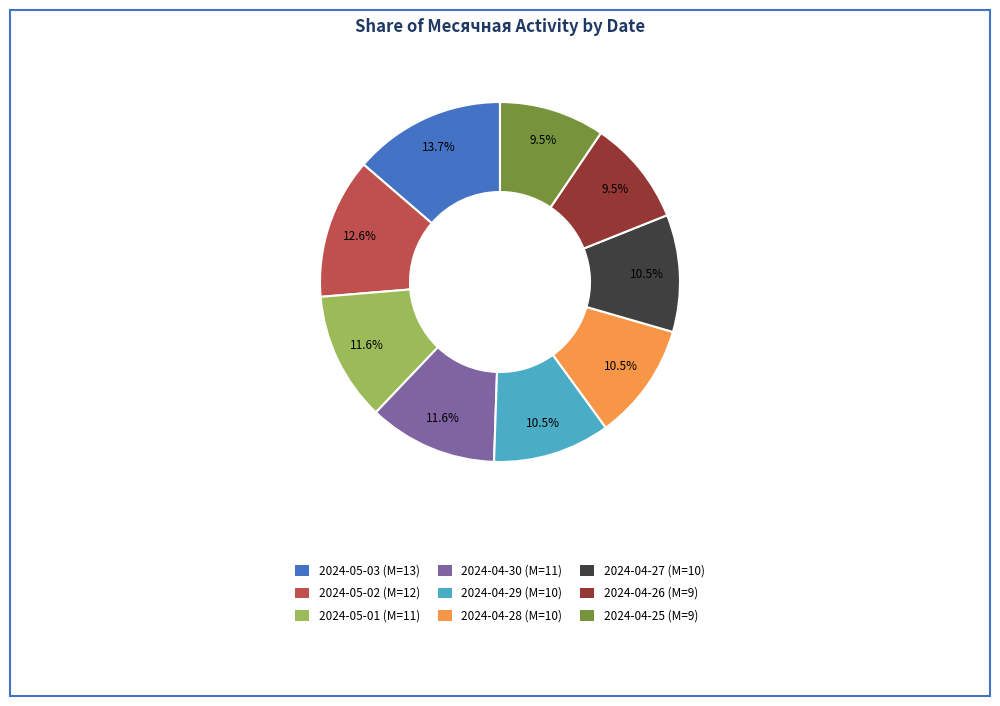

Count the number of slices in the pie.

9